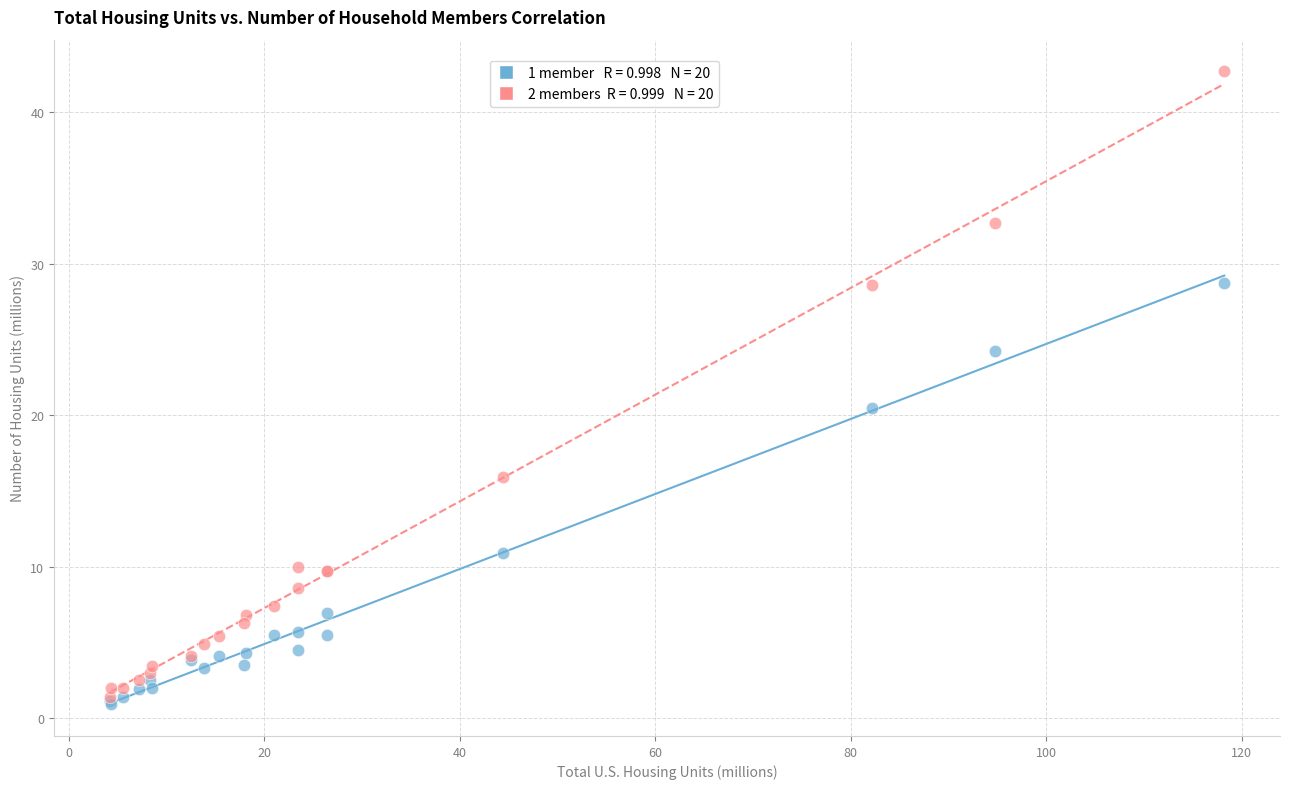

Across all series, what Y value is closest to 21?

20.5